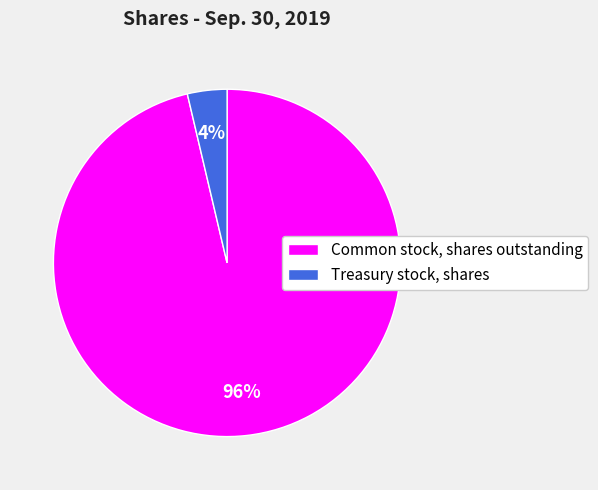

Do Treasury stock, shares and Common stock, shares outstanding together represent more than half of the pie?

Yes